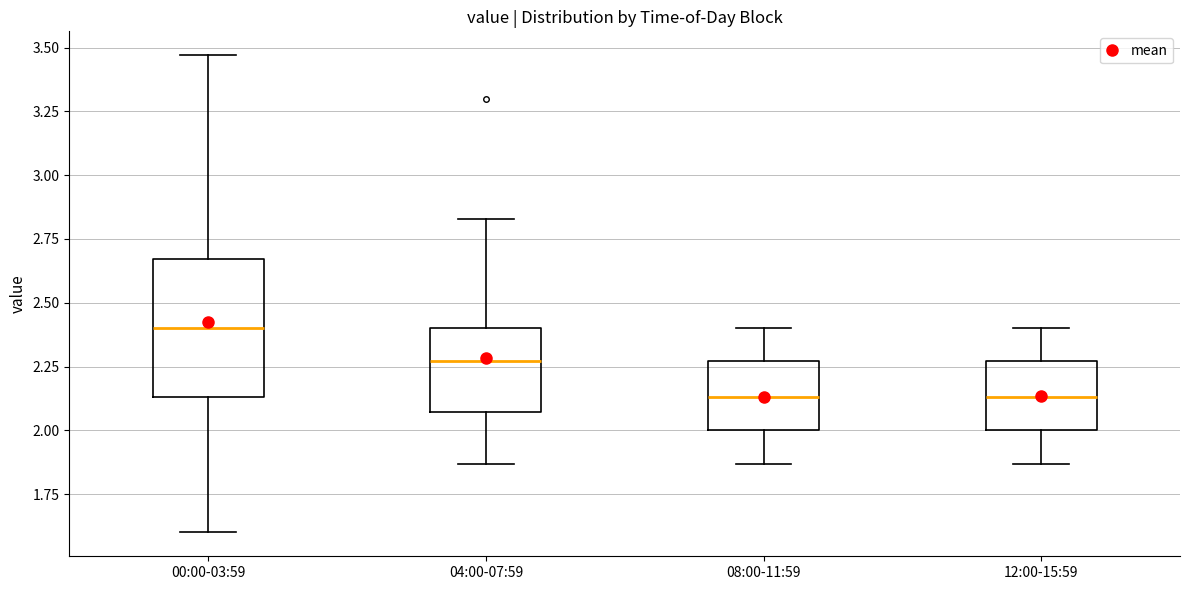

Reading left to right, read every box against the y-axis: the position of its median line, the range the box covers, and the ends of its whiskers. The values are not printed on the chart, so give them approximately, as read against the axis.

00:00-03:59: median 2.40, box 2.15 to 2.65, whiskers 1.60 to 3.45
04:00-07:59: median 2.25, box 2.05 to 2.40, whiskers 1.85 to 2.85
08:00-11:59: median 2.15, box 2.00 to 2.25, whiskers 1.85 to 2.40
12:00-15:59: median 2.15, box 2.00 to 2.25, whiskers 1.85 to 2.40